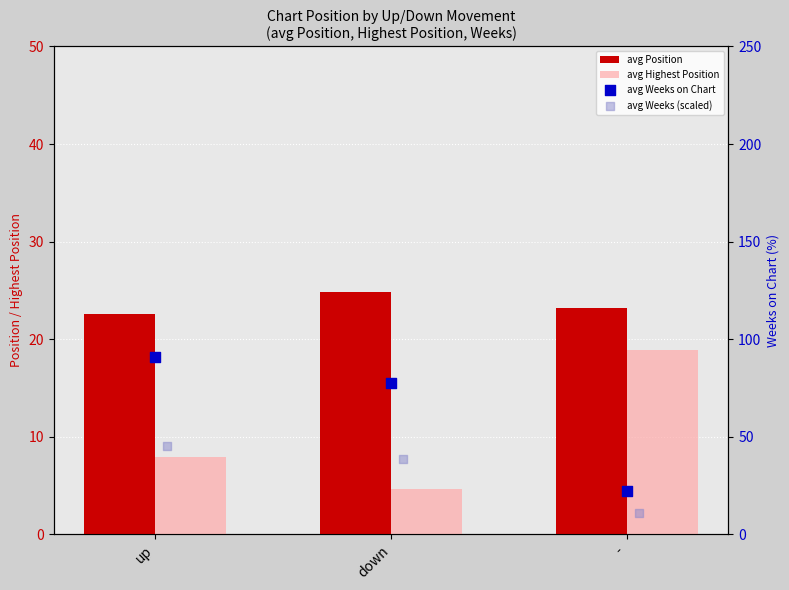

What is the total value across all series at up?

166.8